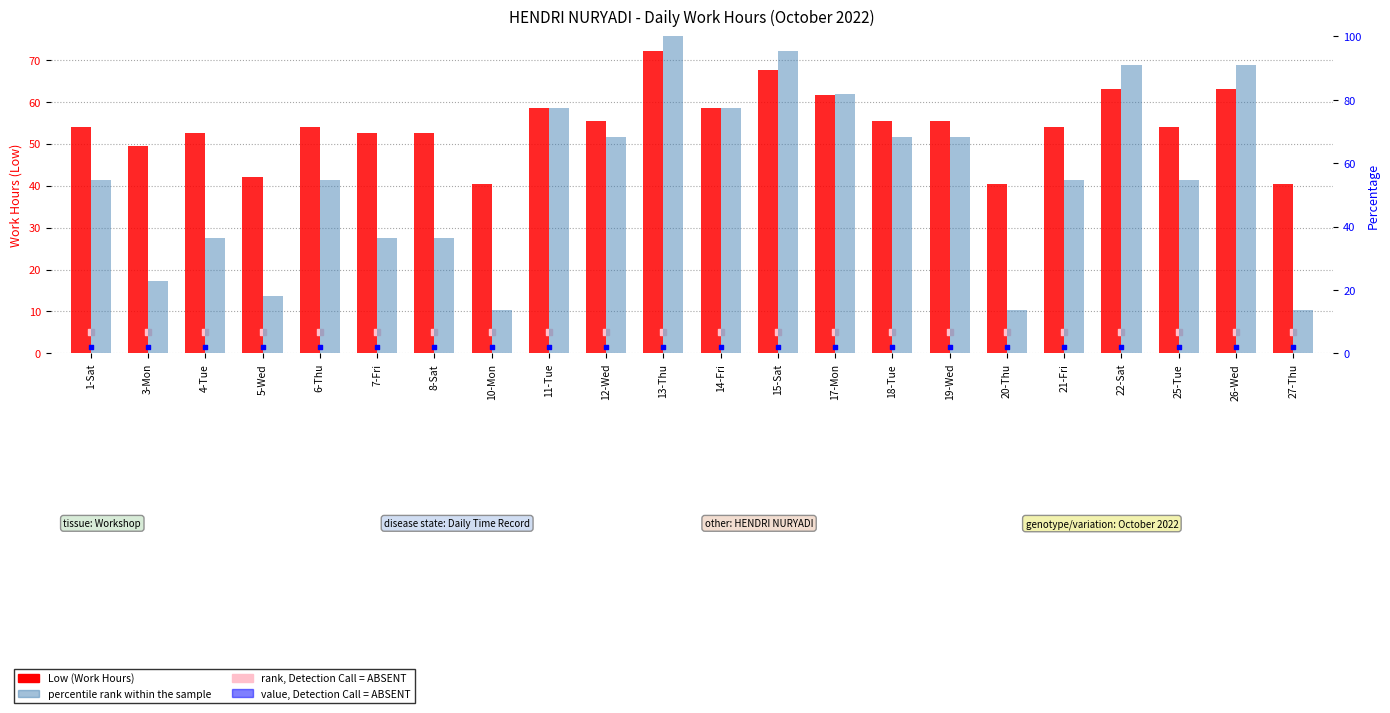

At which category is the sum across all series the highest?

13-Thu